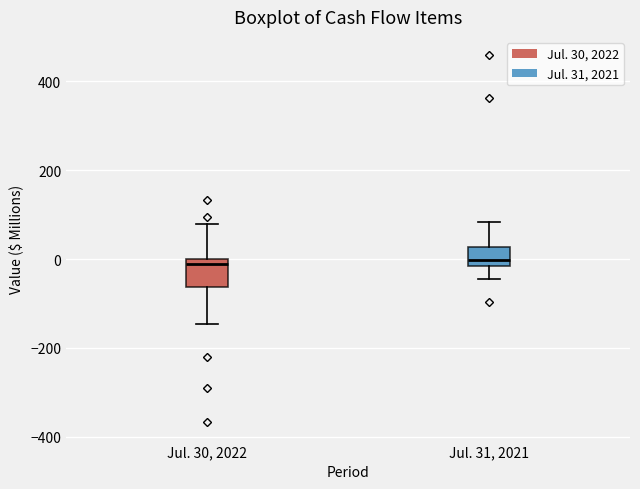

Reading left to right, read every box against the y-axis: the position of its median line, the range the box covers, and the ends of its whiskers. The values are not printed on the chart, so give them approximately, as read against the axis.

Jul. 30, 2022: median -20, box -60 to 0, whiskers -140 to 80
Jul. 31, 2021: median 0, box -20 to 20, whiskers -40 to 80